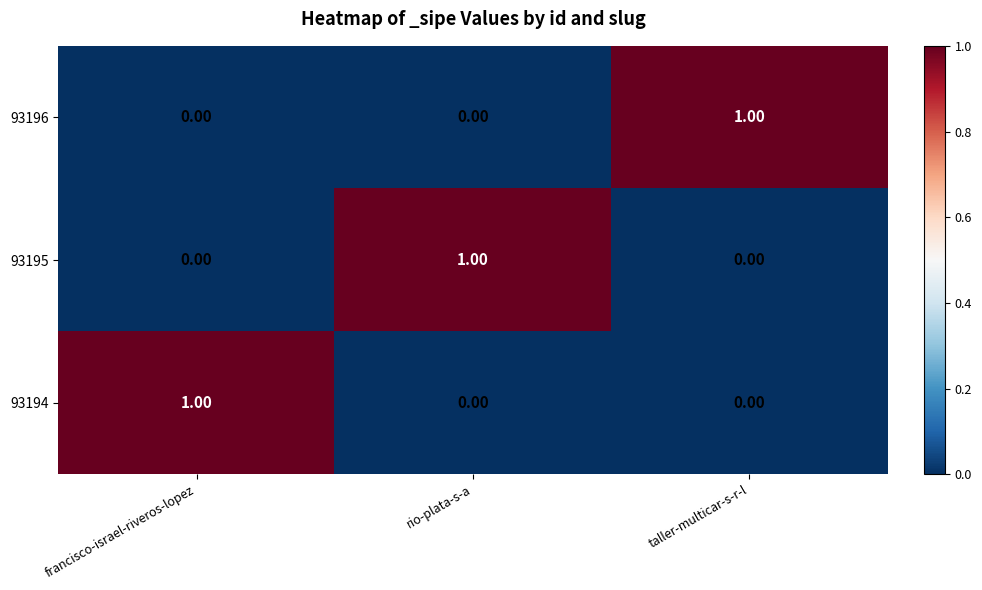

Which category has the highest value in the 93194 series?

francisco-israel-riveros-lopez